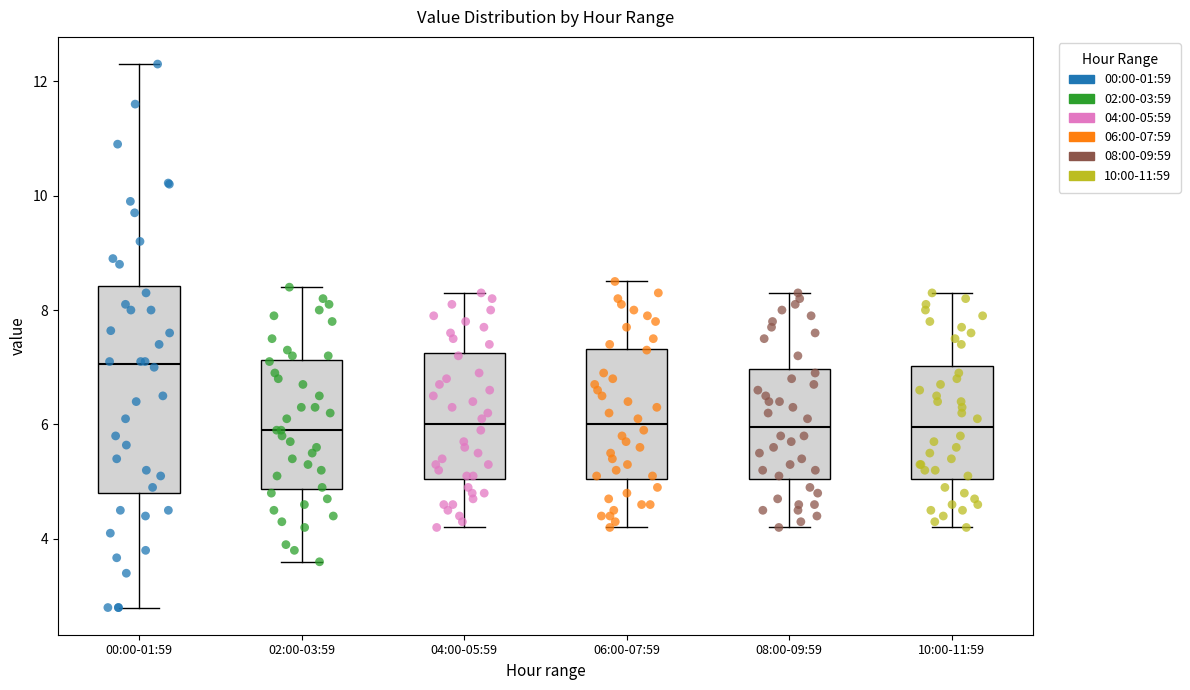

Reading left to right, read every box against the y-axis: the position of its median line, the range the box covers, and the ends of its whiskers. The values are not printed on the chart, so give them approximately, as read against the axis.

00:00-01:59: median 7.0, box 4.8 to 8.4, whiskers 2.8 to 12.4
02:00-03:59: median 6.0, box 4.8 to 7.2, whiskers 3.6 to 8.4
04:00-05:59: median 6.0, box 5.0 to 7.2, whiskers 4.2 to 8.4
06:00-07:59: median 6.0, box 5.0 to 7.4, whiskers 4.2 to 8.6
08:00-09:59: median 6.0, box 5.0 to 7.0, whiskers 4.2 to 8.4
10:00-11:59: median 6.0, box 5.0 to 7.0, whiskers 4.2 to 8.4